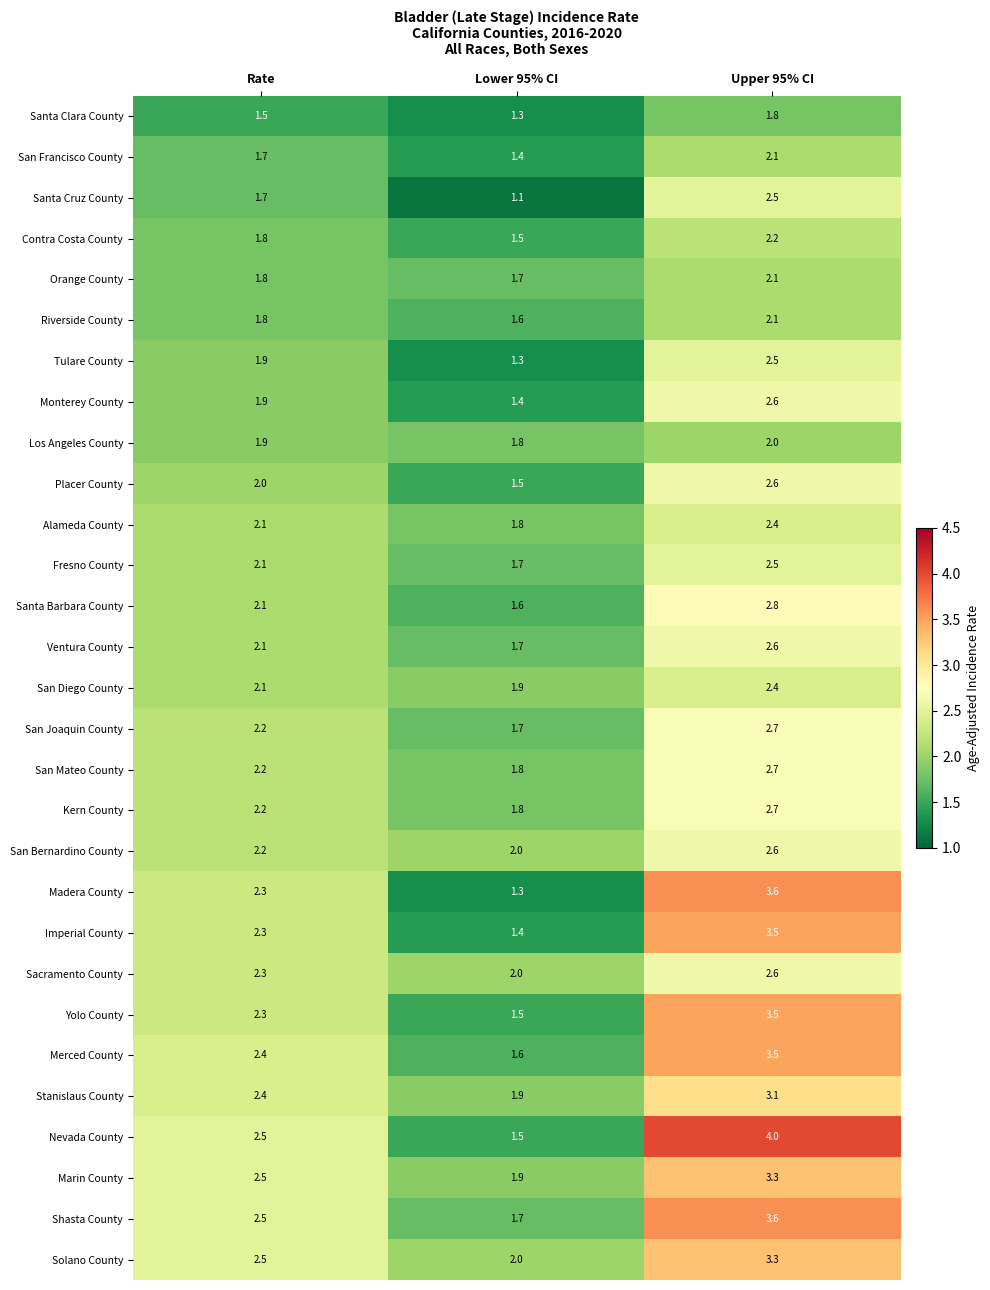

True or false: Monterey County has a value of 1.9 at Rate.

True